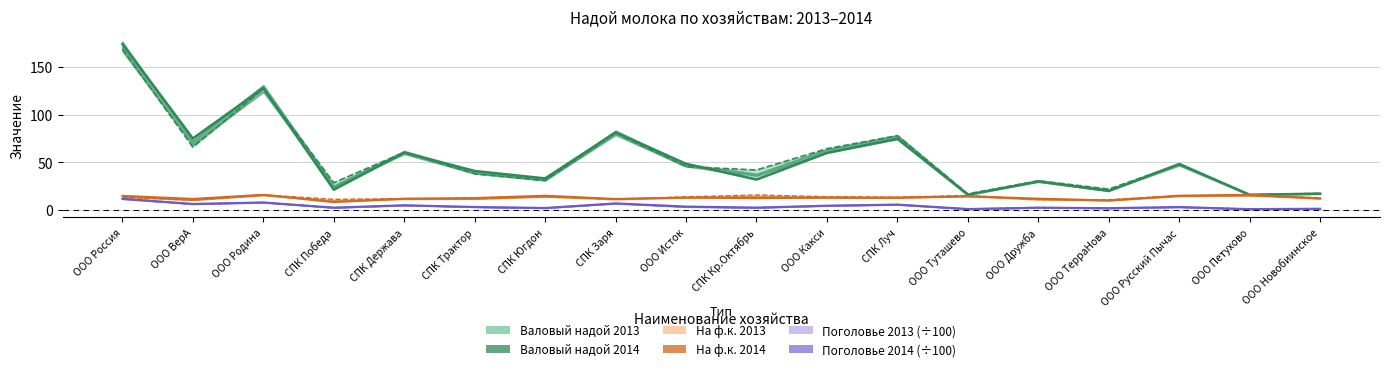

What is the average value of the Валовый надой 2014 series?

54.6